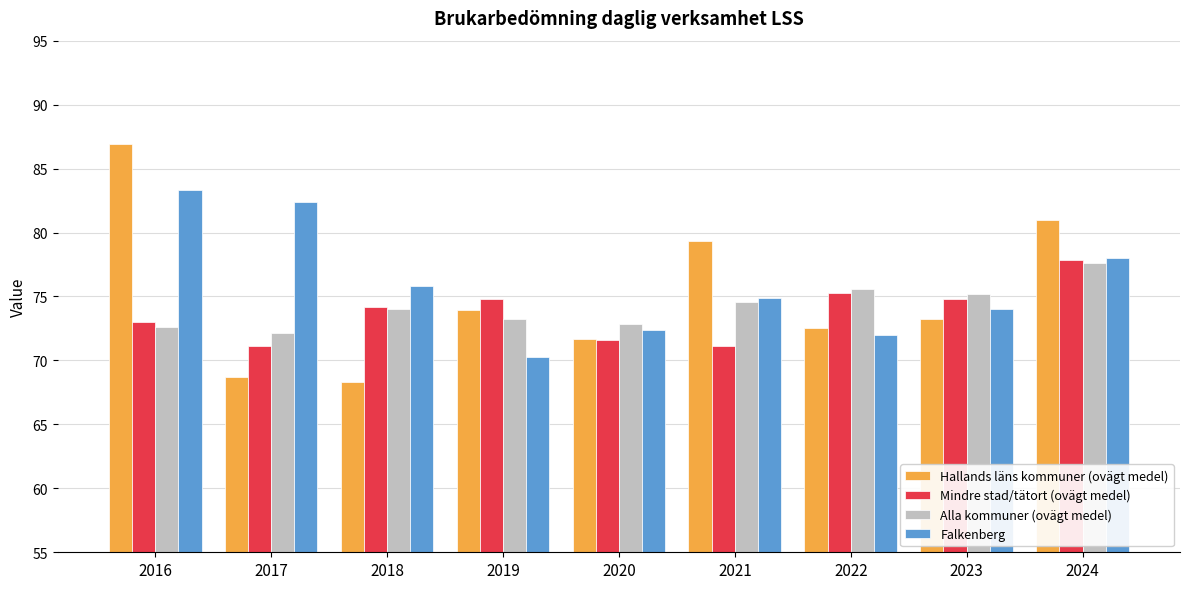

Is the value of Hallands läns kommuner (ovägt medel) at 2021 greater than the value of Mindre stad/tätort (ovägt medel) at 2022?

Yes